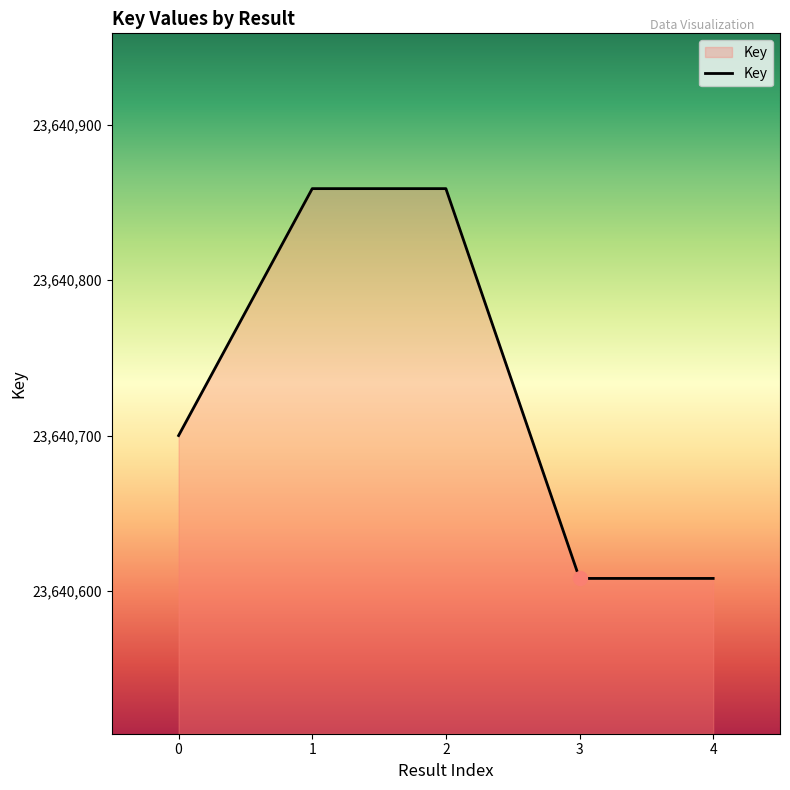

What is the change in value from 2 to 3?

-251